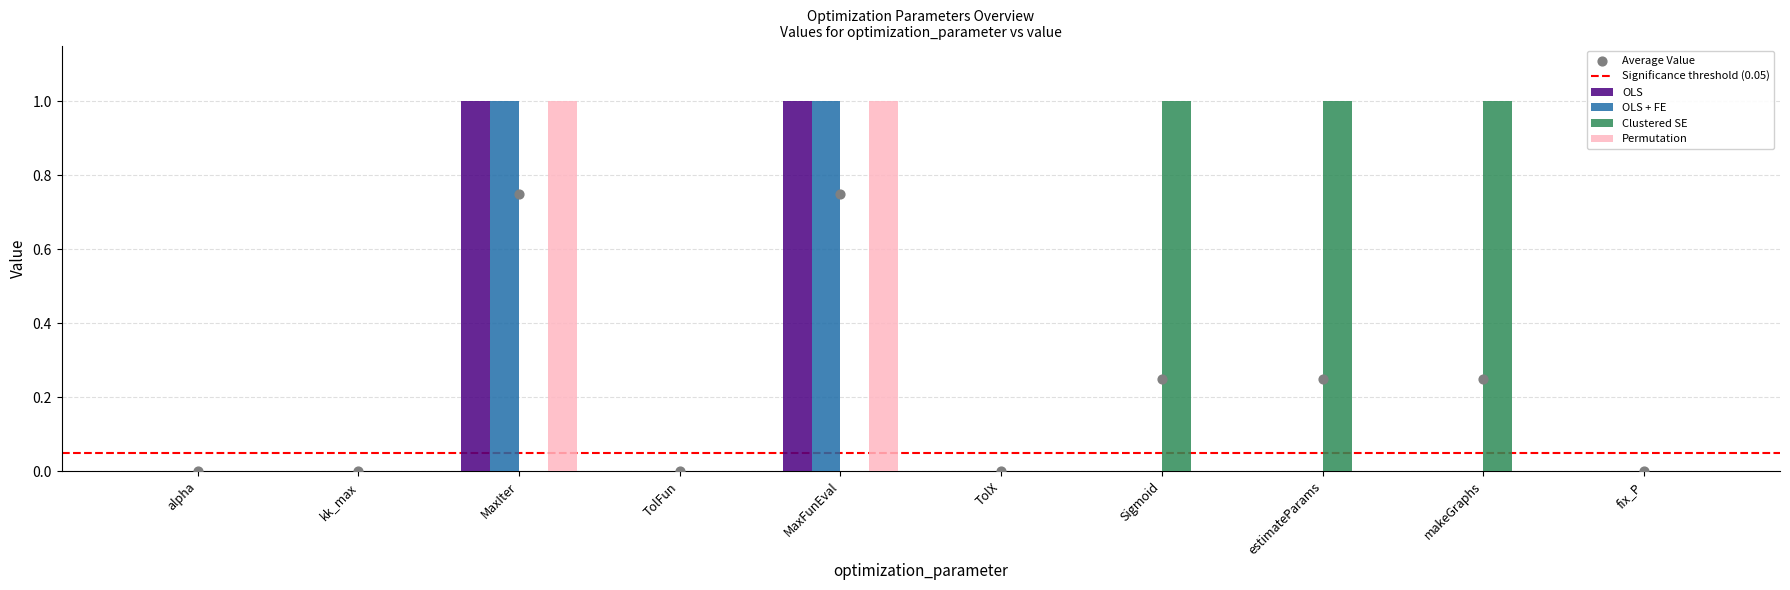

What is the total value across all series at makeGraphs?

1.0